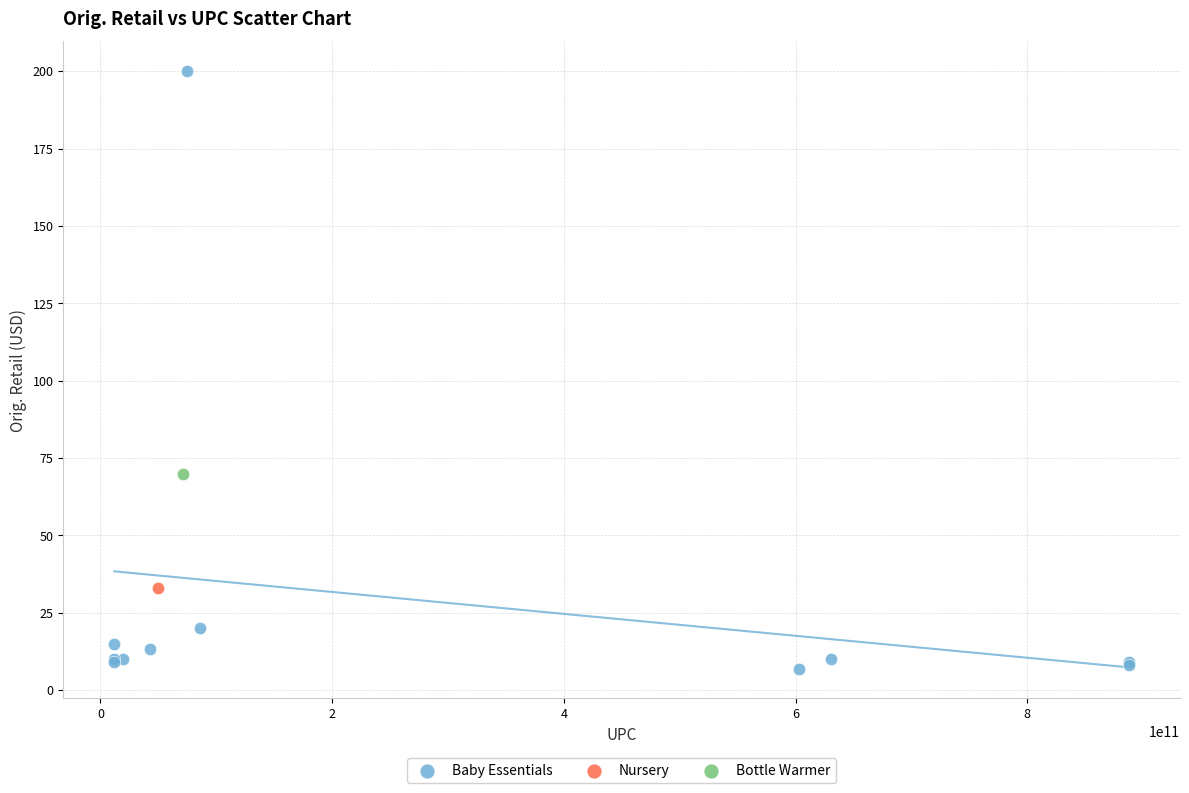

What are all the series names shown in the legend?

Baby Essentials, Nursery, Bottle Warmer